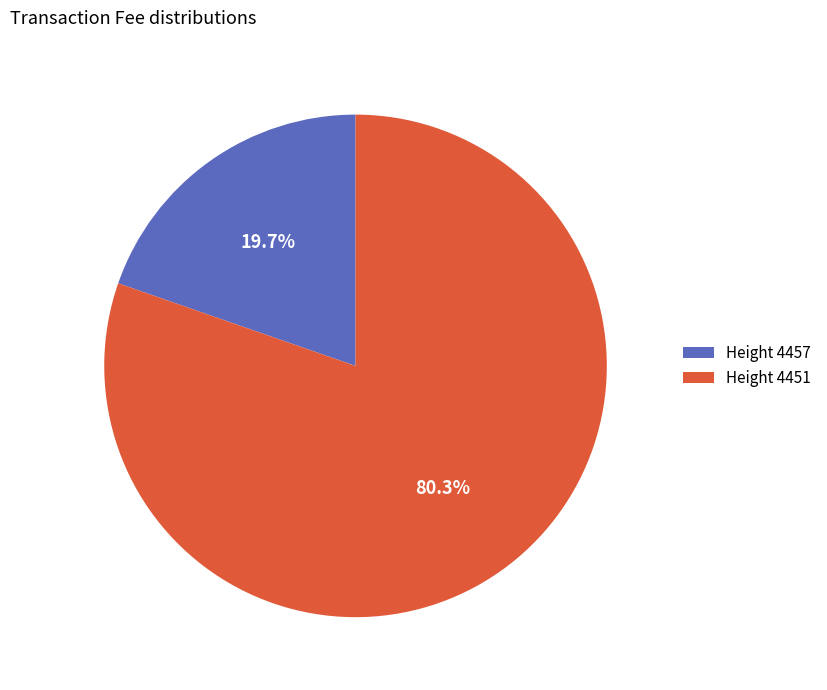

How many segments does this pie chart have?

2